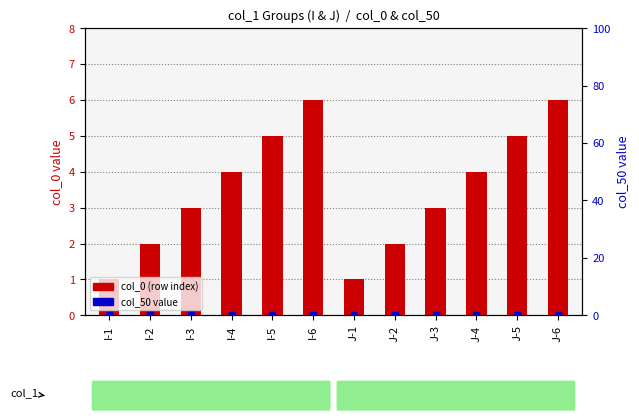

At which category is the sum across all series the highest?

I-6